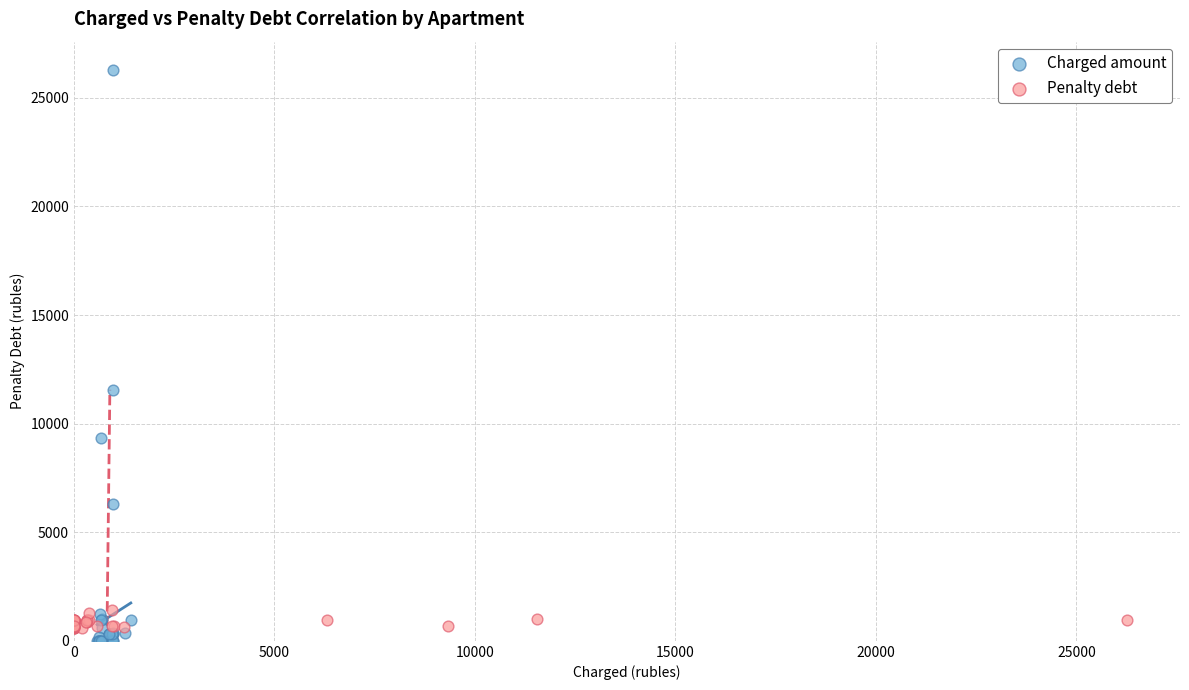

Which series contains the highest Y value?

Charged amount